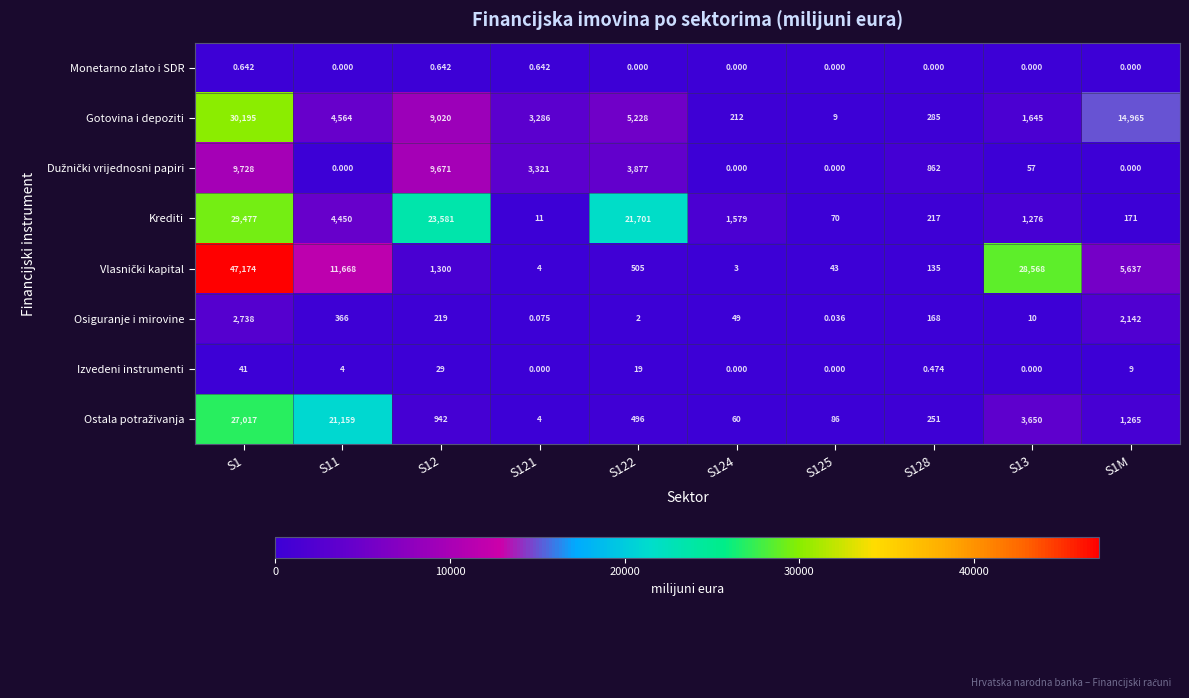

Which series changed the most between S122 and S1M?

Krediti